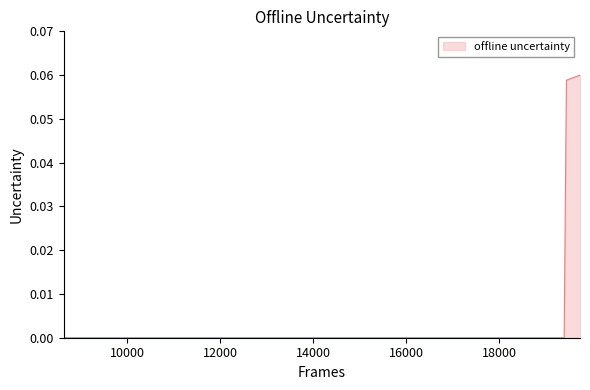

True or false: the data has more than 1 interior local peaks.

False